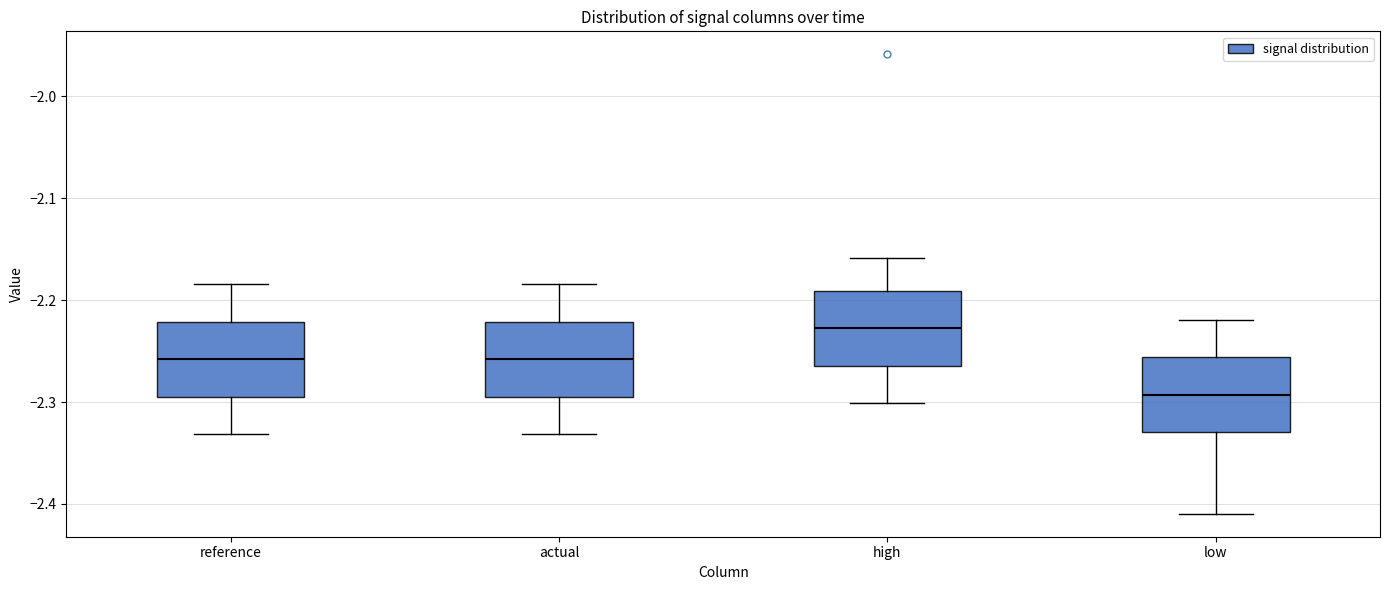

Which box has the lowest median line?

low